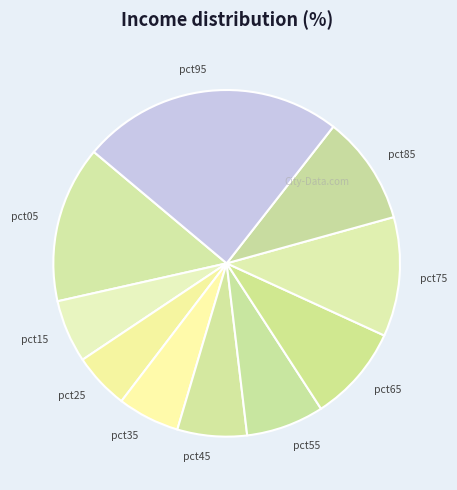

Does pct05 represent more than half of the total?

No